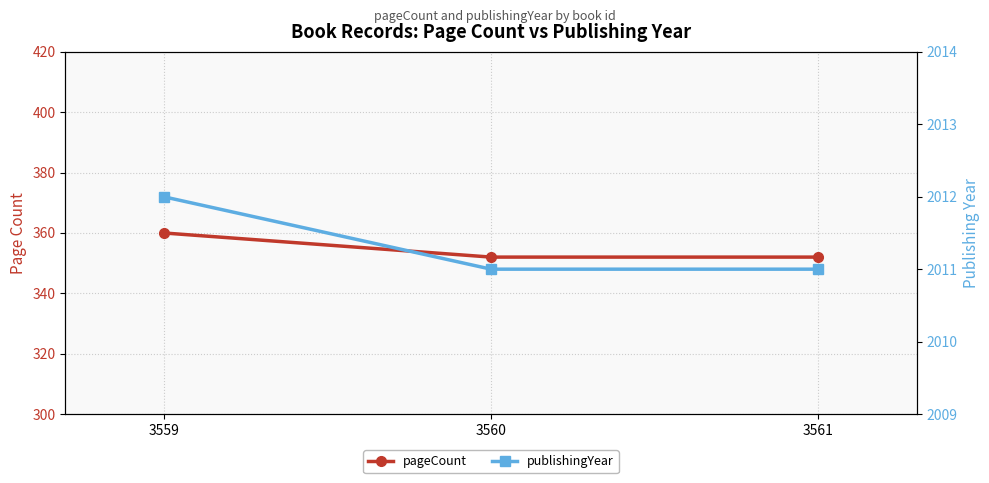

At which category does the chart reach its peak across all series?

3559